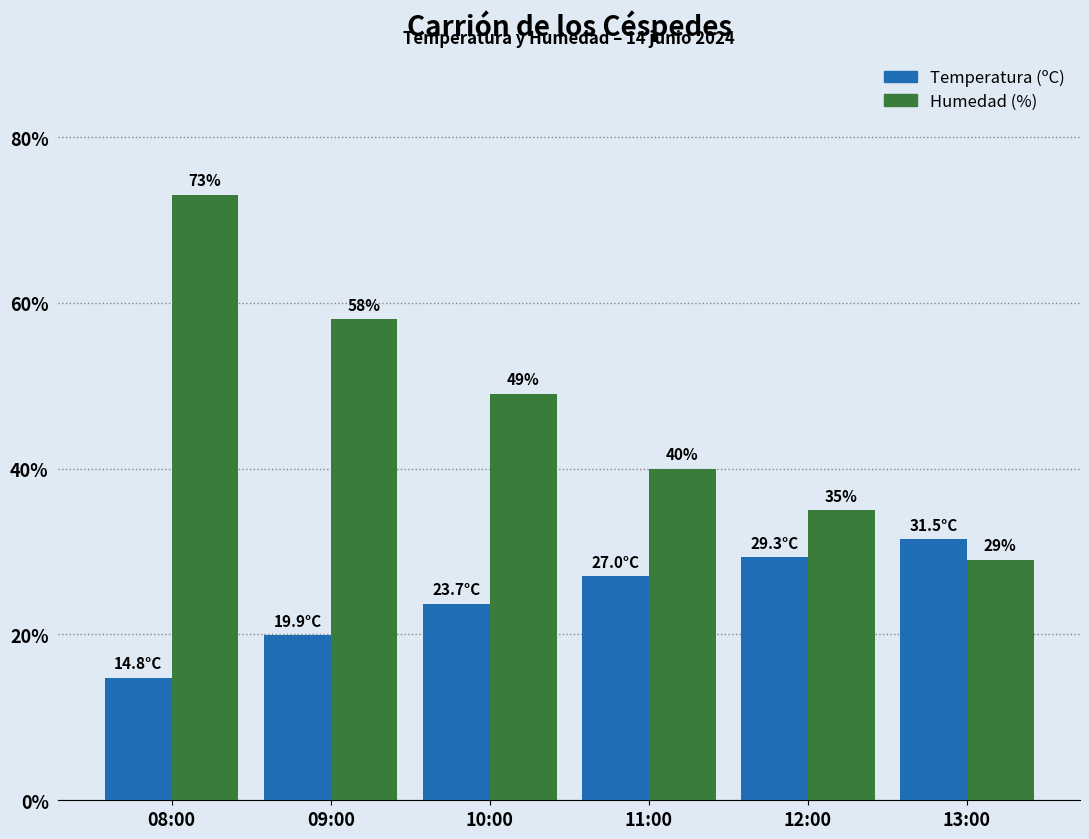

What is the smallest value displayed?

14.8